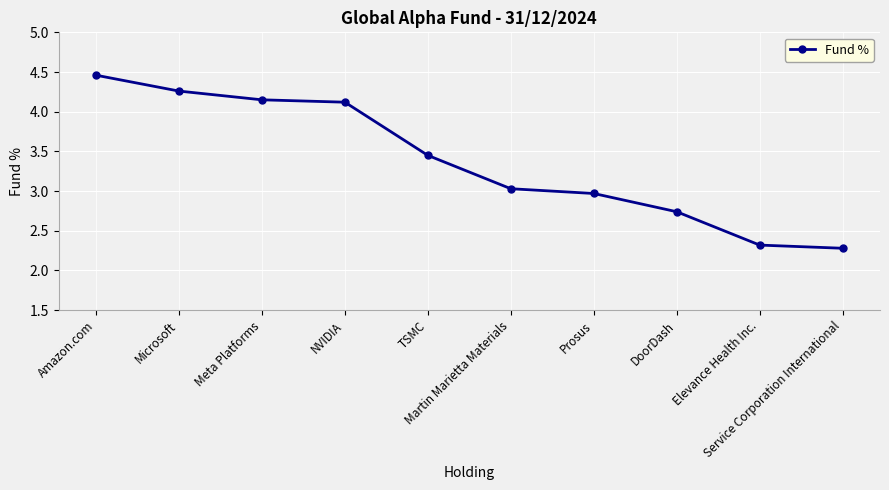

Approximately how many times larger is the value at Amazon.com compared to Prosus?

1.5